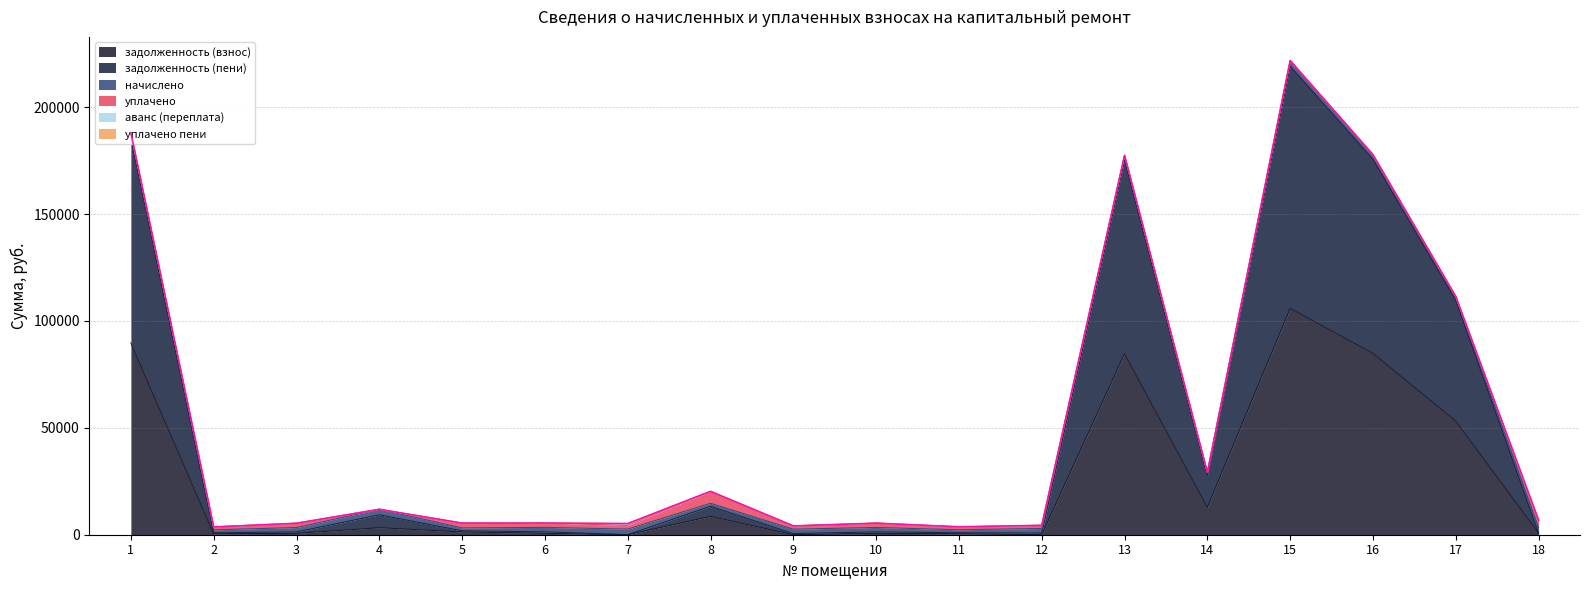

At which label is задолженность (пени) closest to 56675?

17